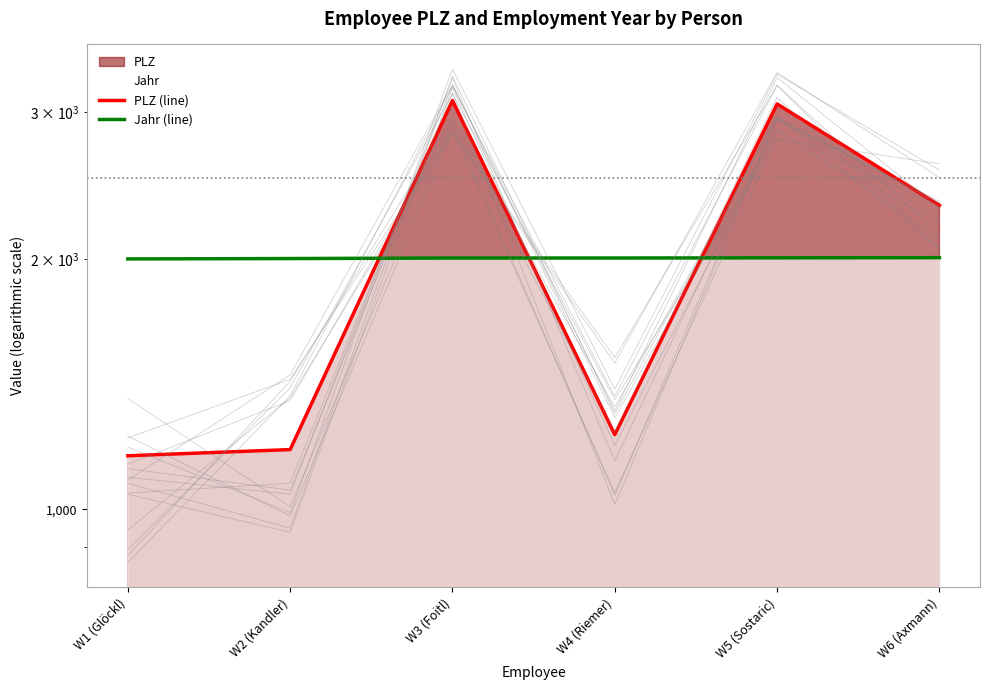

Which series has the largest total across all categories?

PLZ (line)